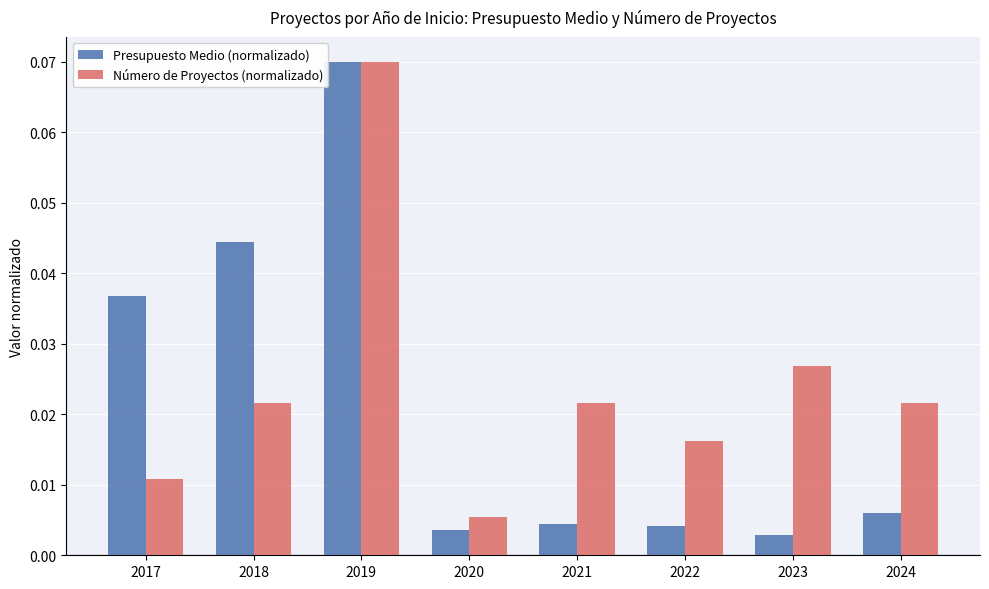

Where is Número de Proyectos (normalizado) nearest to the value 0?

2020